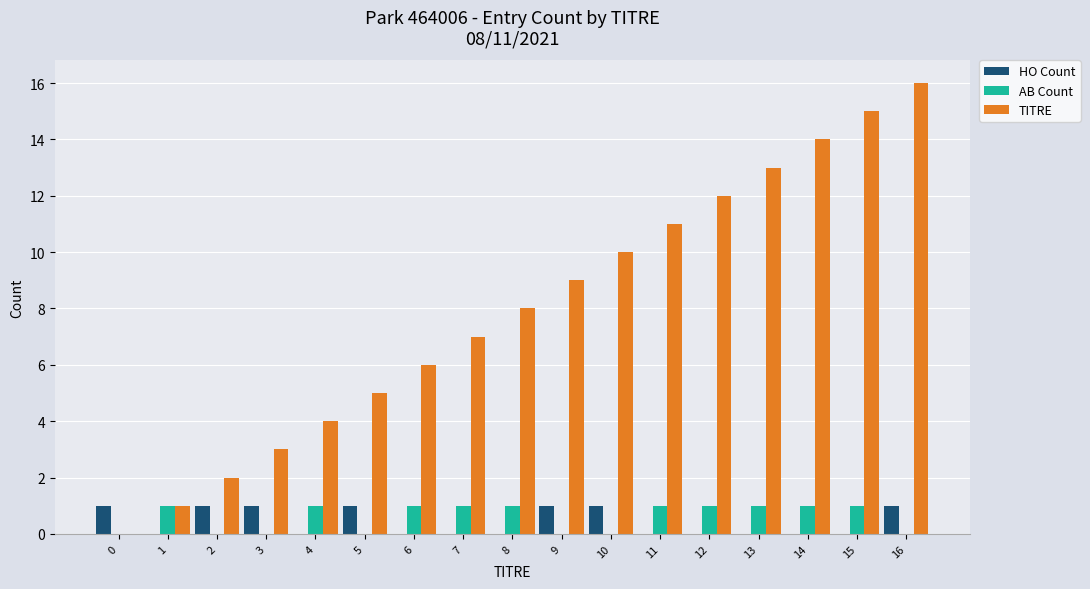

The value of AB Count at 0 is 0. True or false?

True